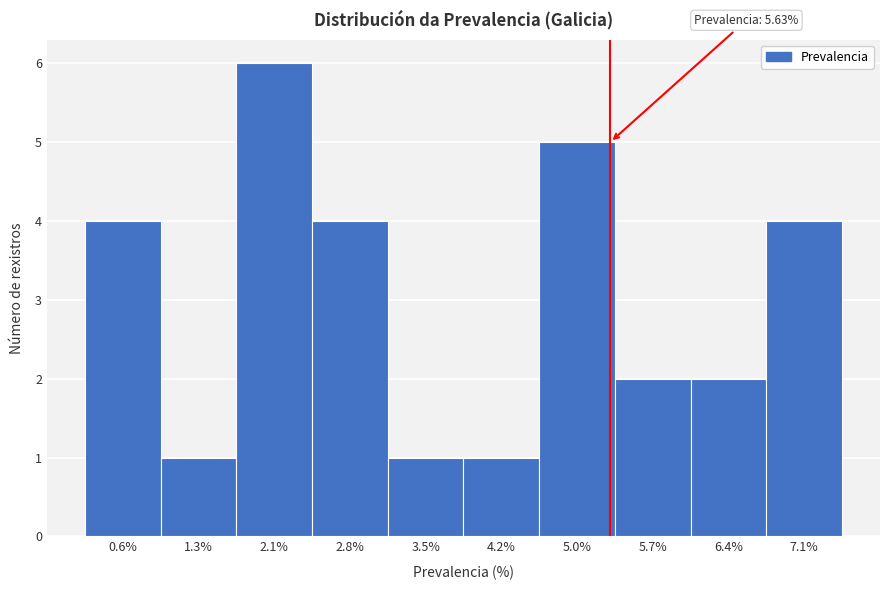

Reading left to right, what are all the values shown in this chart?

4	1	6	4	1	1	5	2	2	4